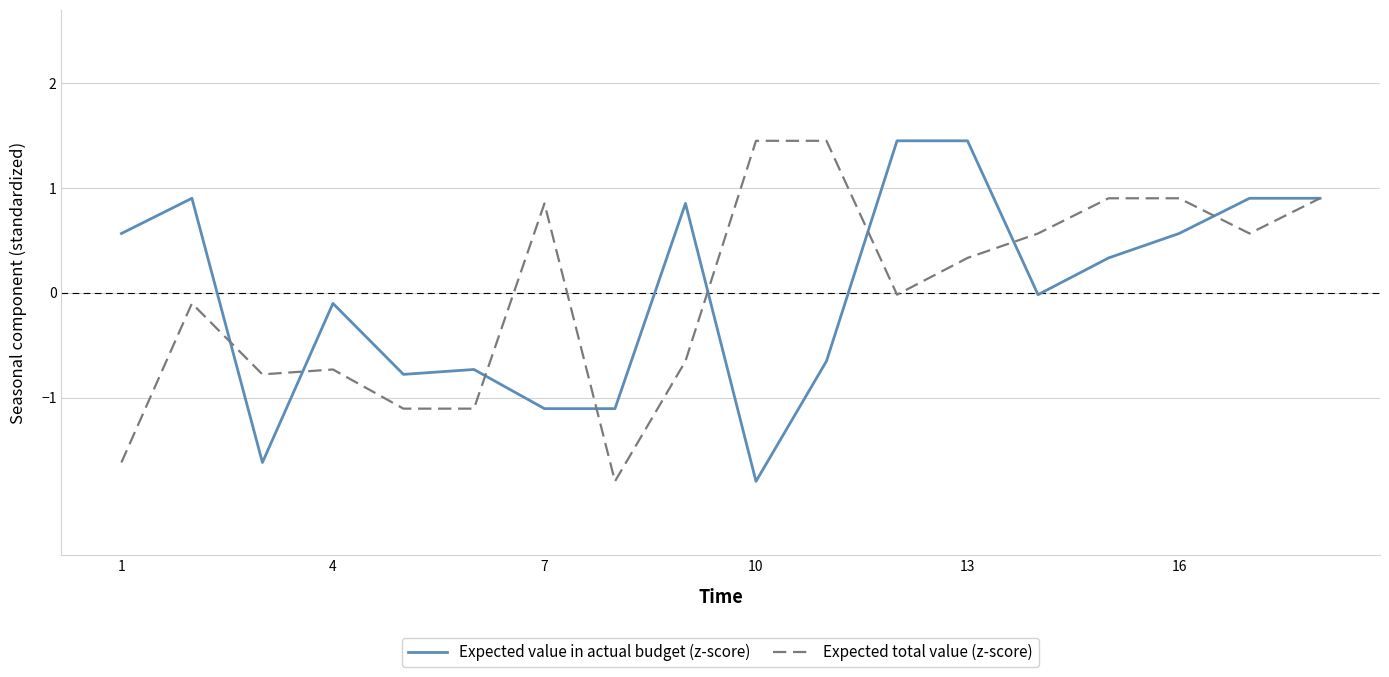

What is the difference between the second highest and second lowest values in the Expected total value (z-score) series?

3.1